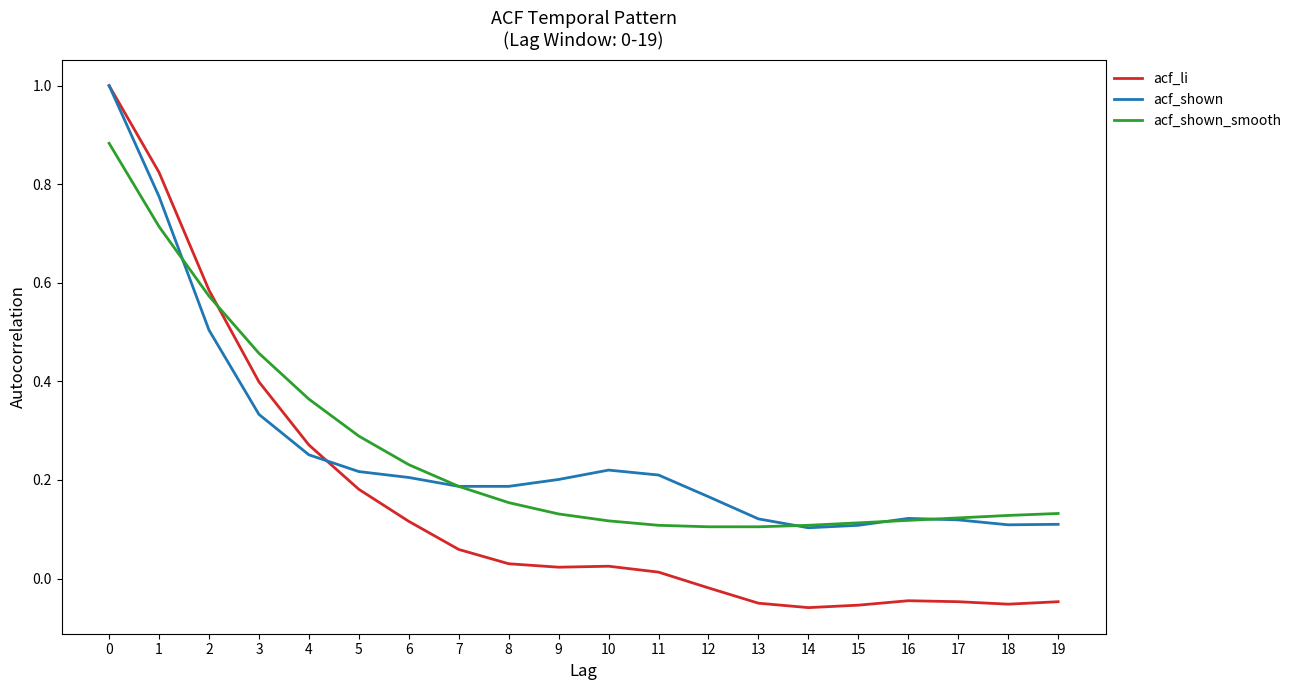

At how many categories does at least one series exceed 0?

20